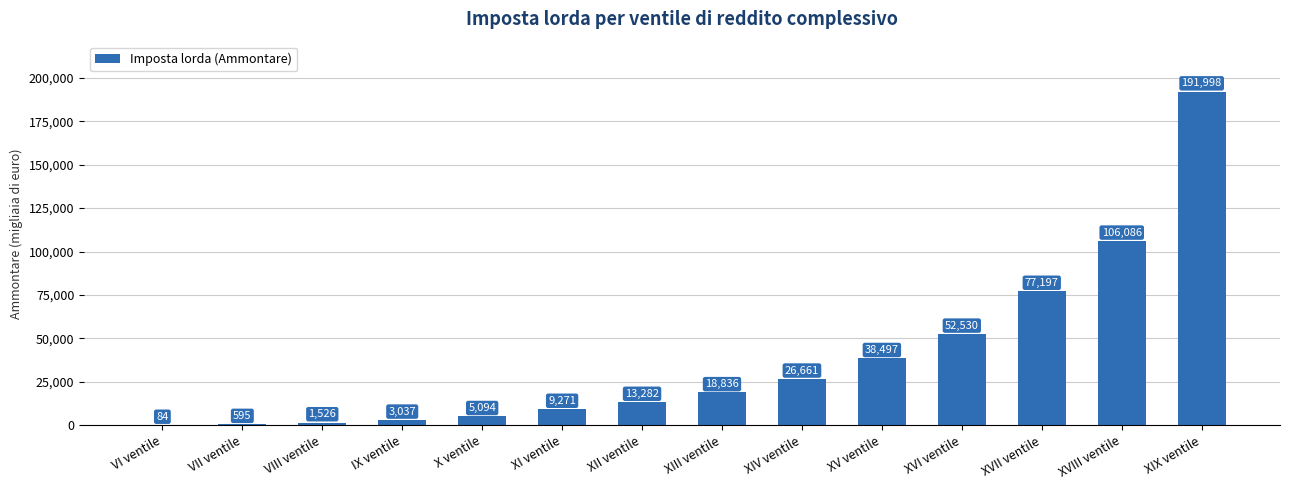

Is it true that the value at XII ventile is 13282?

True